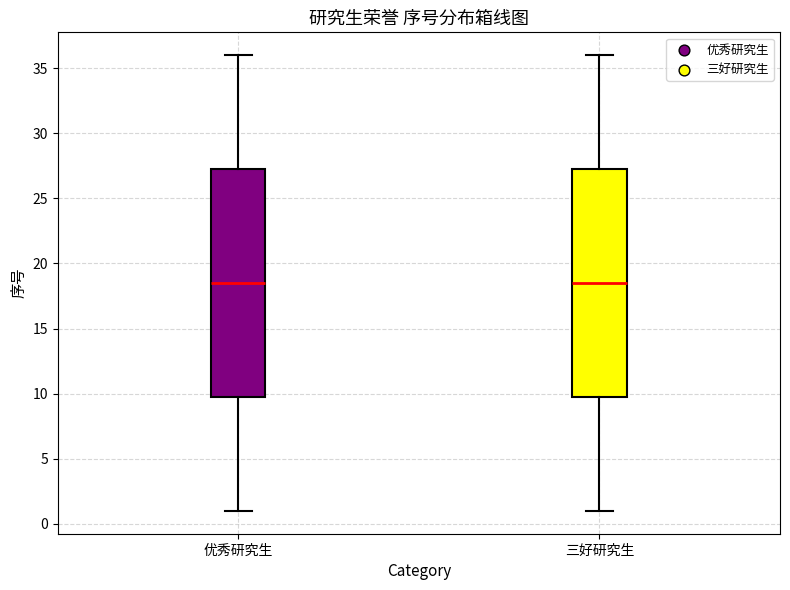

Where is the upper edge of the box for 三好研究生 on the y-axis? The values are not printed on the chart, so give them approximately, as read against the axis.

27.5